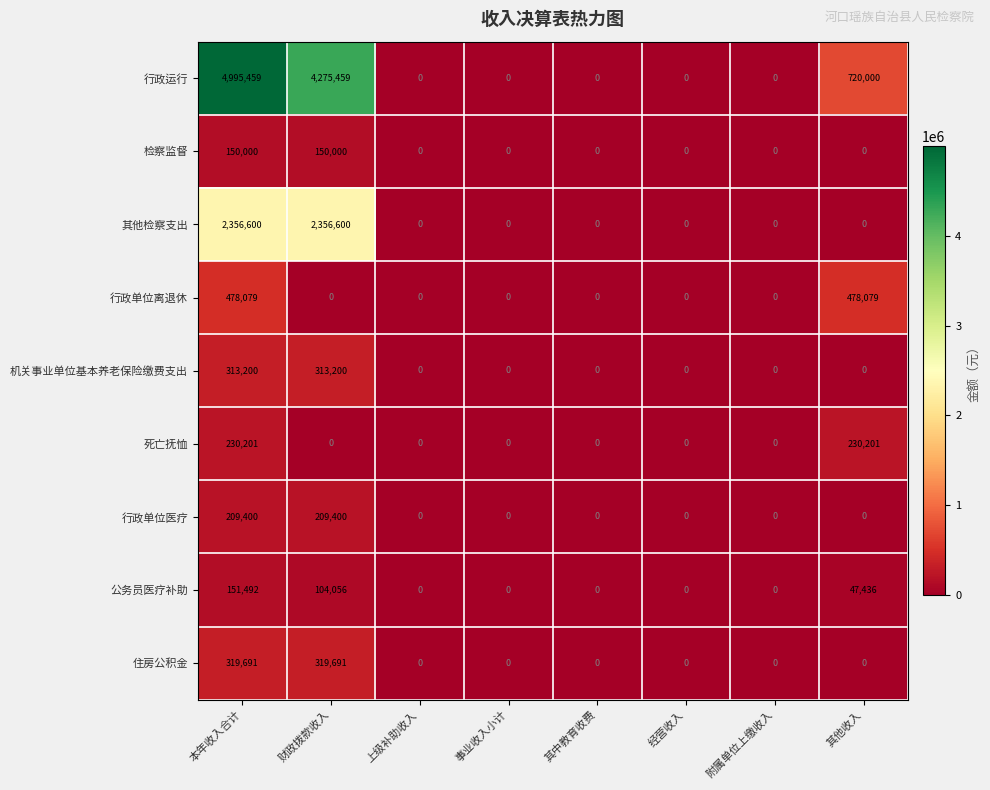

What is the difference between the maximum and minimum values in the 住房公积金 series?

319691